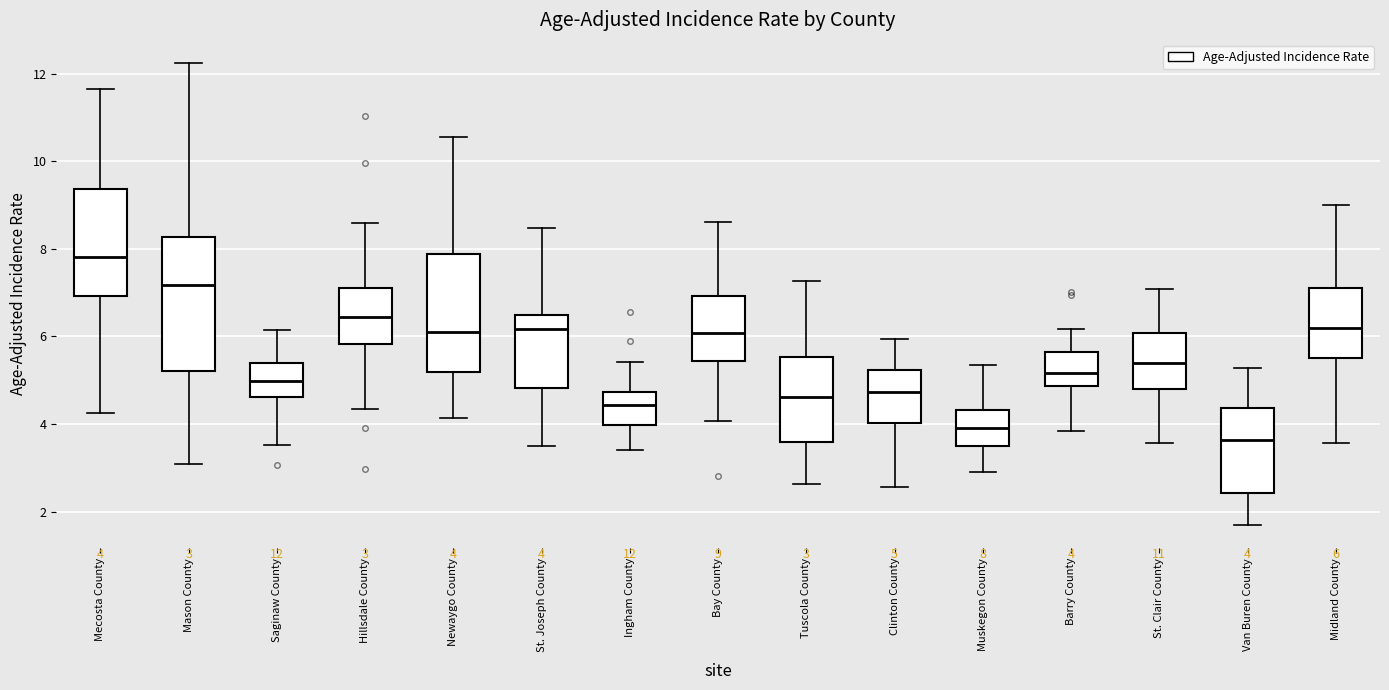

Which box's median line is the highest?

Mecosta County